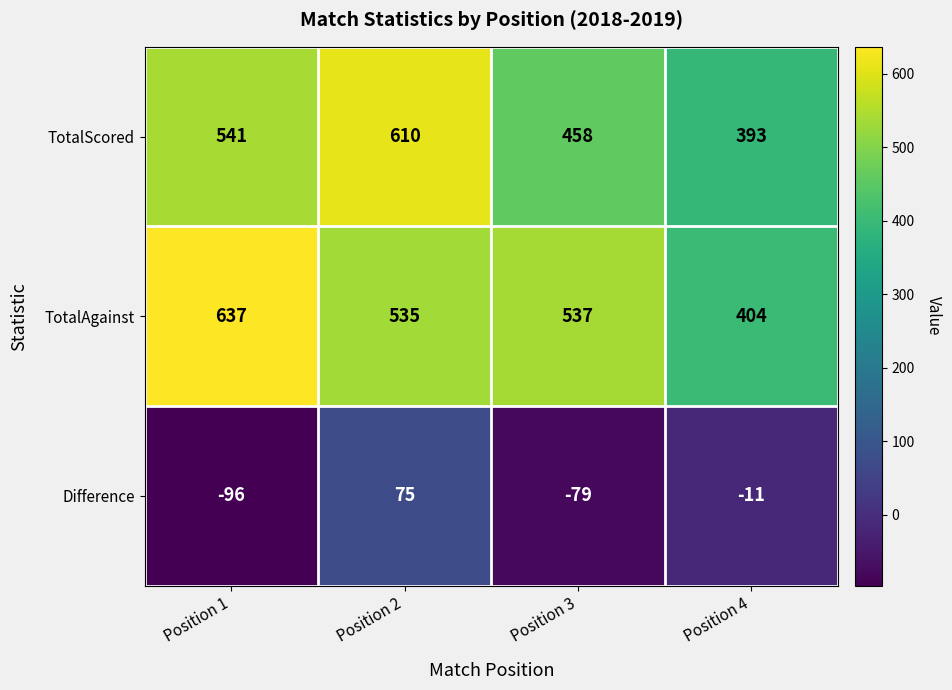

True or false: TotalAgainst has a value of 537 at Position 3.

True